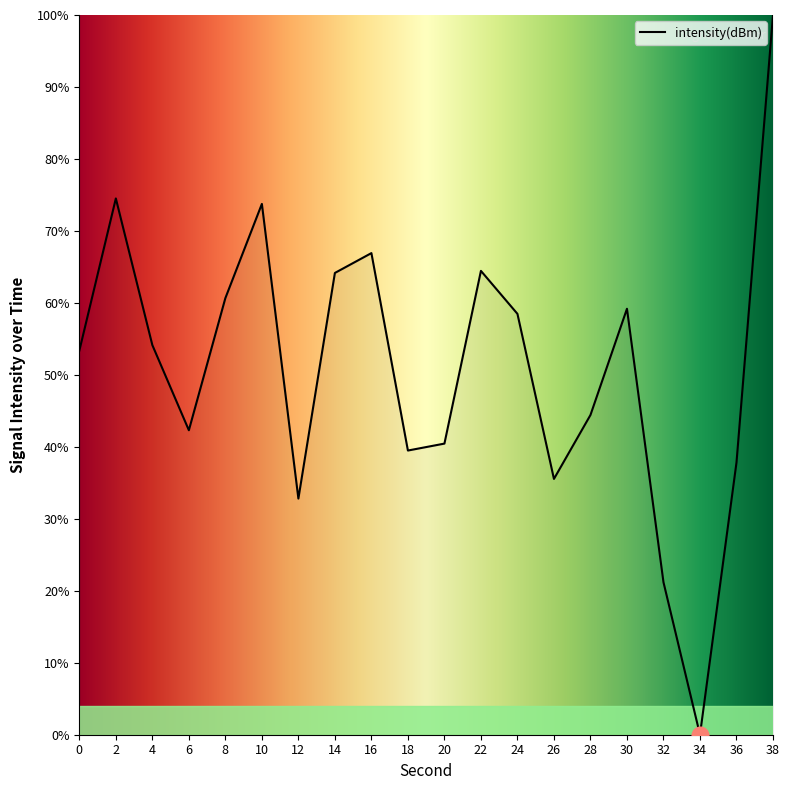

What is the difference between the maximum and minimum values?

100.0